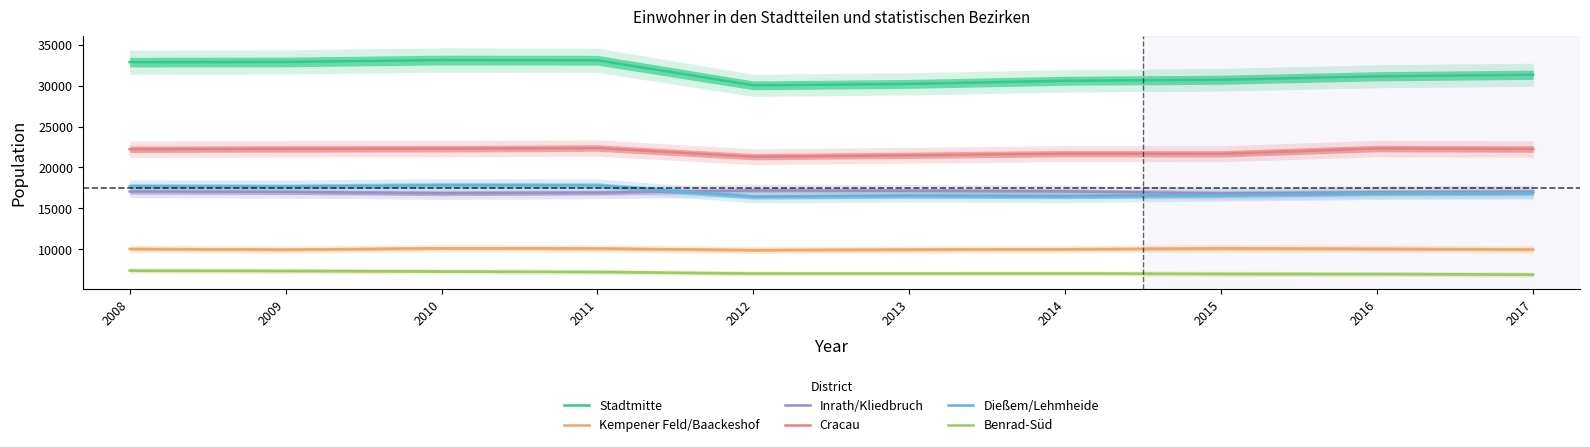

At how many categories does at least one series exceed 19709?

10